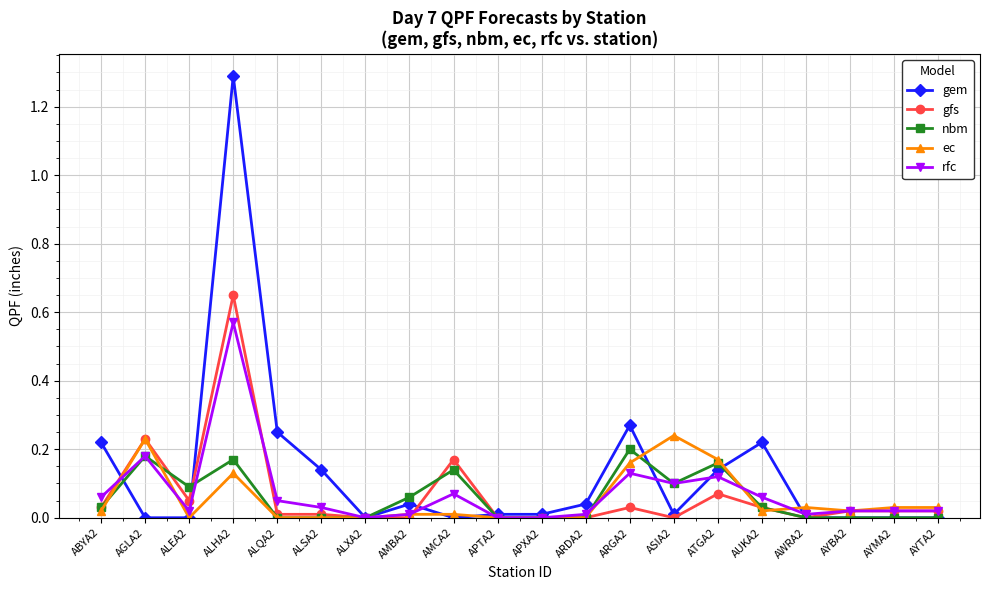

At which category does the chart reach its peak across all series?

ALHA2